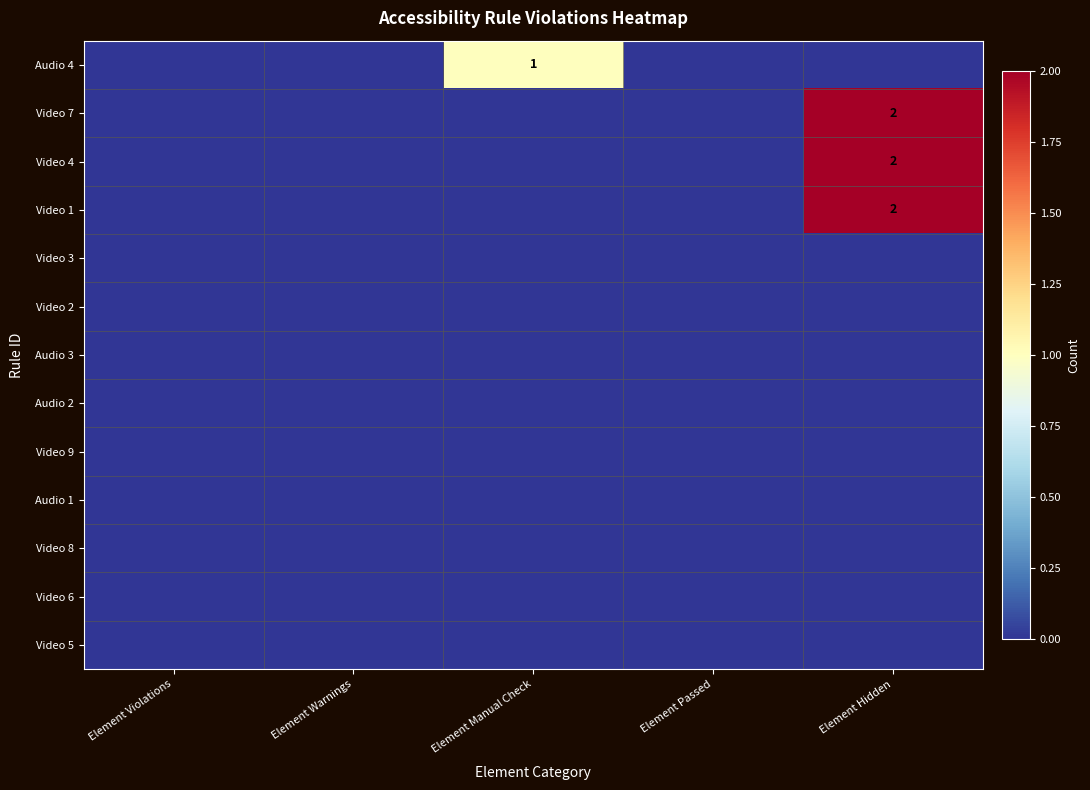

True or false: Video 5 has a value of 0 at Element Warnings.

True